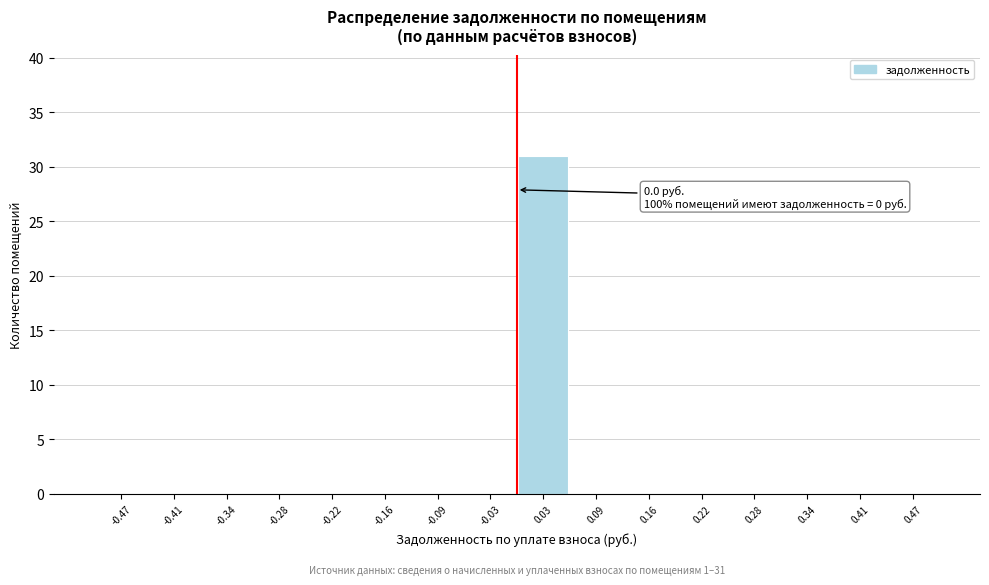

Over which range of the x-axis is the bar tallest?

0.00 to 0.06